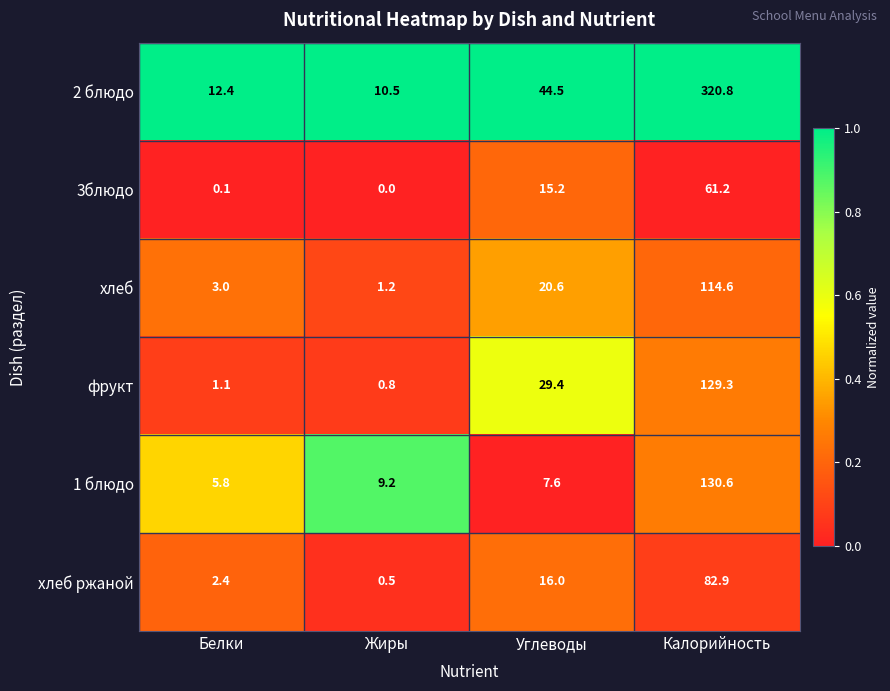

Reading left to right, what are all the values shown in this chart?

2 блюдо: Белки=12.4	Жиры=10.5	Углеводы=44.5	Калорийность=320.8
3блюдо: Белки=0.1	Жиры=0.0	Углеводы=15.2	Калорийность=61.2
хлеб: Белки=3.0	Жиры=1.2	Углеводы=20.6	Калорийность=114.6
фрукт: Белки=1.1	Жиры=0.8	Углеводы=29.4	Калорийность=129.3
1 блюдо: Белки=5.8	Жиры=9.2	Углеводы=7.6	Калорийность=130.6
хлеб ржаной: Белки=2.4	Жиры=0.5	Углеводы=16.0	Калорийность=82.9